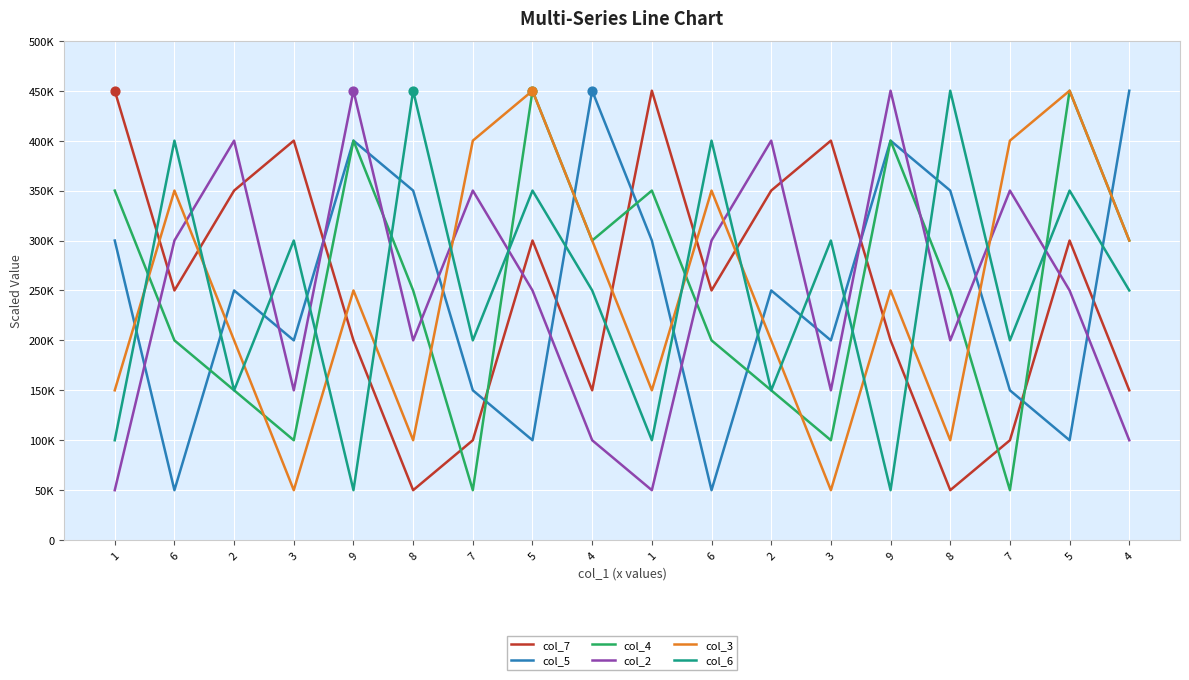

What are all the series names shown in the legend?

col_7, col_5, col_4, col_2, col_3, col_6